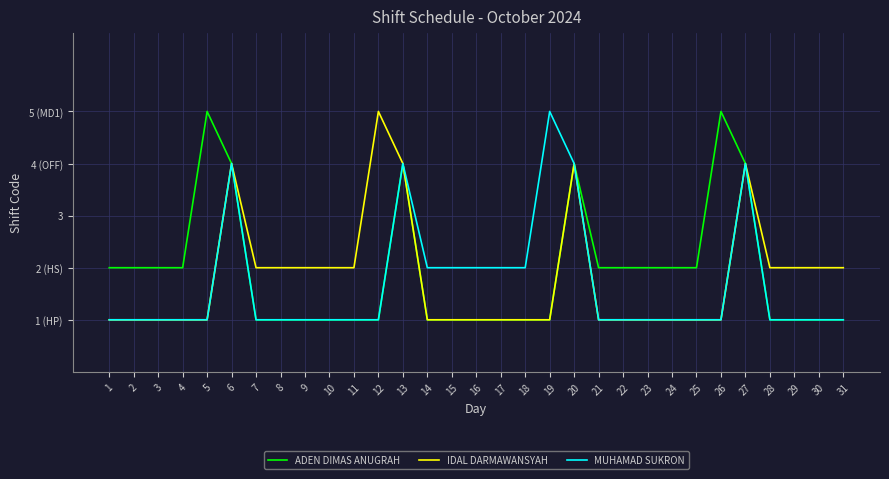

True or false: MUHAMAD SUKRON and IDAL DARMAWANSYAH cross at least once.

False